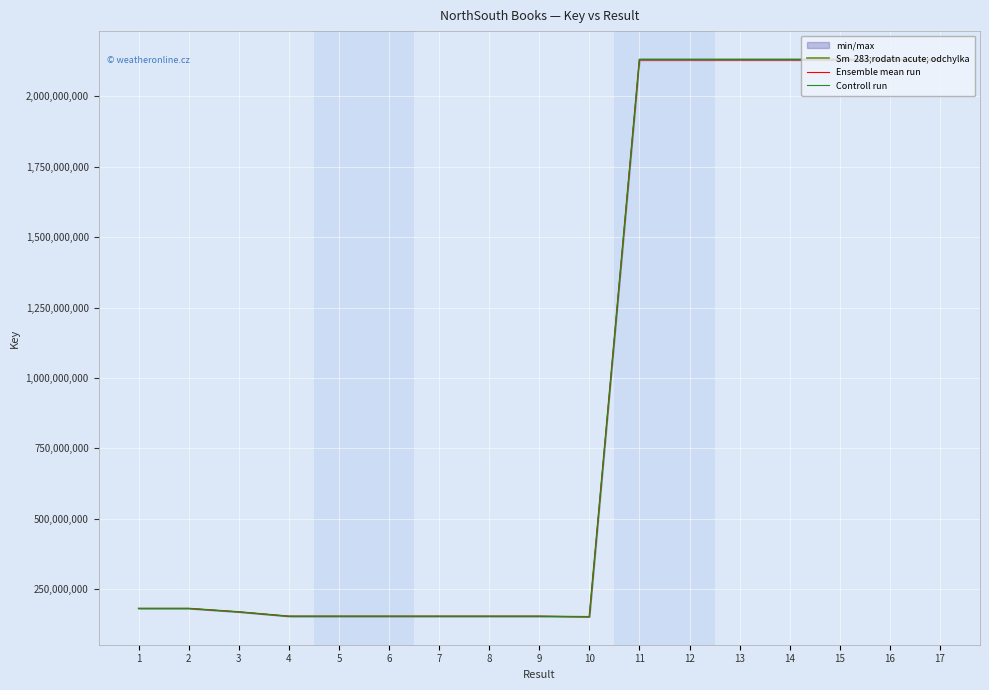

Count the number of data series in this chart.

3